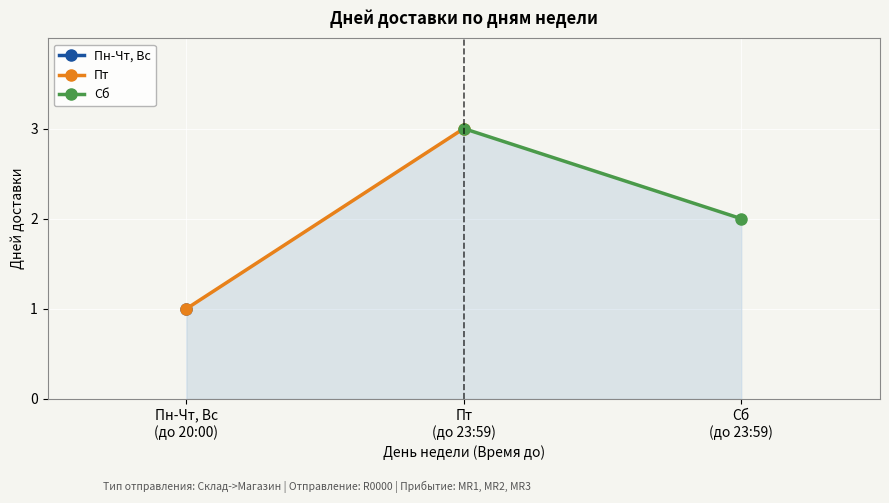

What is the greatest value displayed?

3